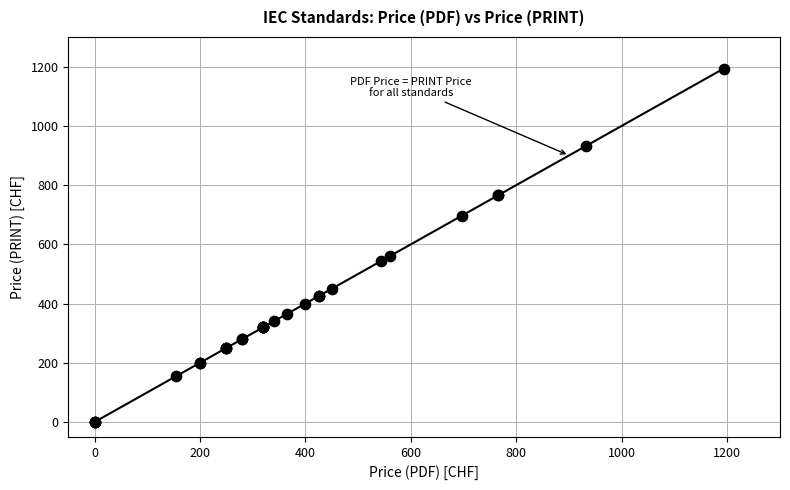

What Y value in the scatter plot is closest to 596?

560